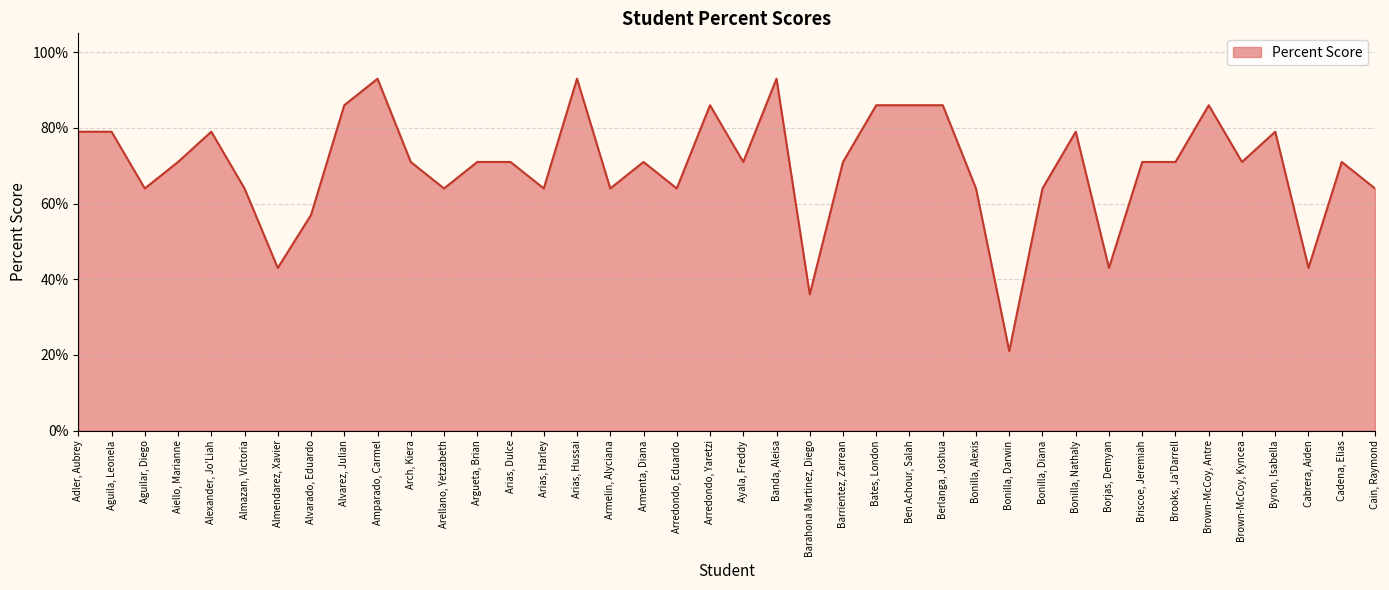

Does the chart have visible grid lines?

Yes